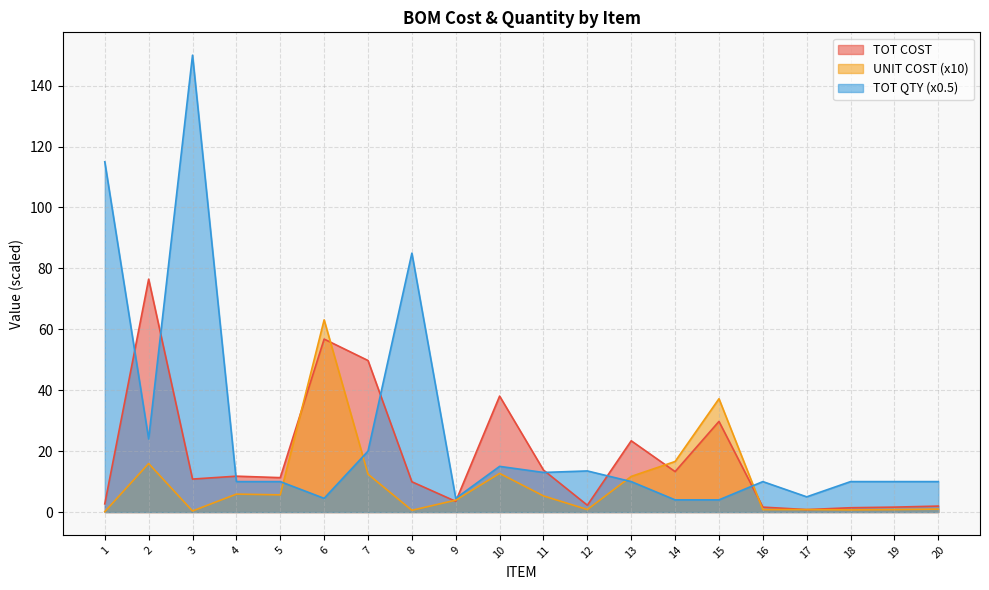

Where does the UNIT COST series first go above 5?

2